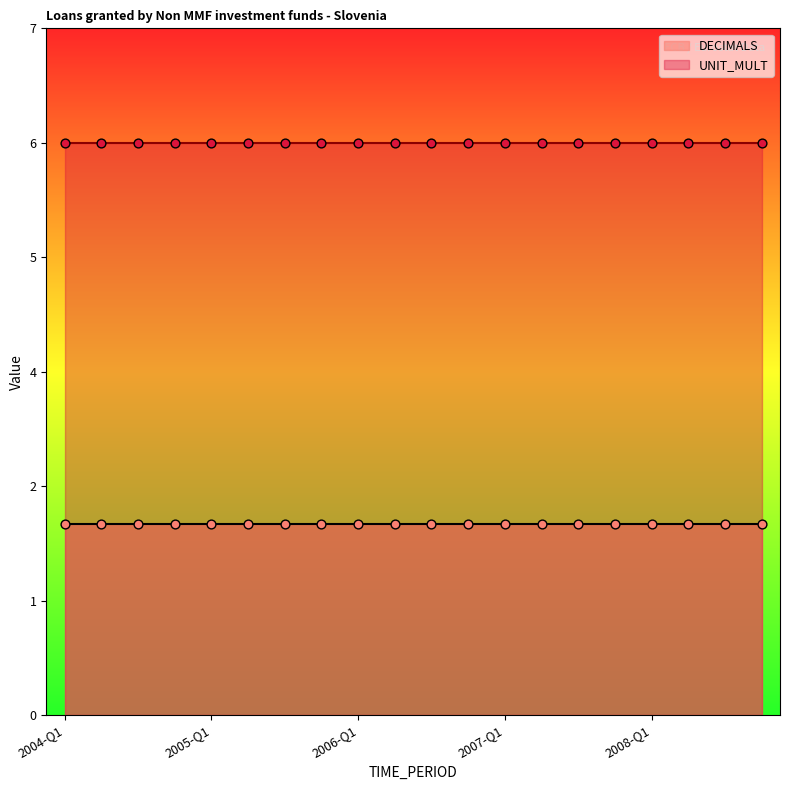

What are all the series names shown in the legend?

DECIMALS, UNIT_MULT